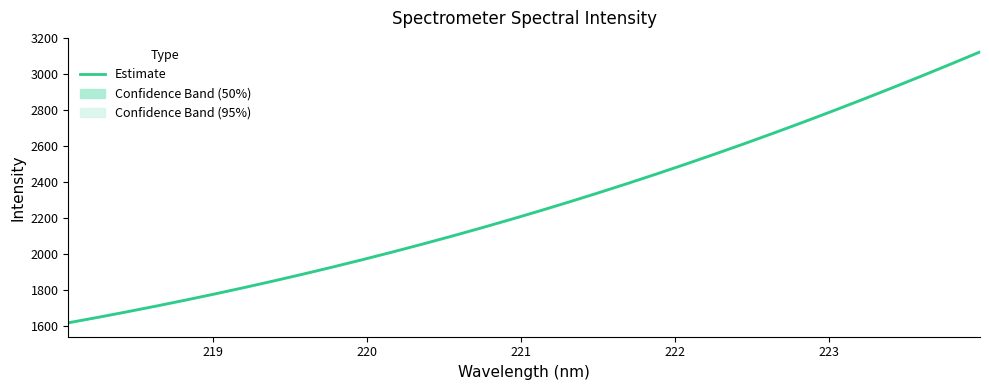

What is the smallest value displayed?

1618.7